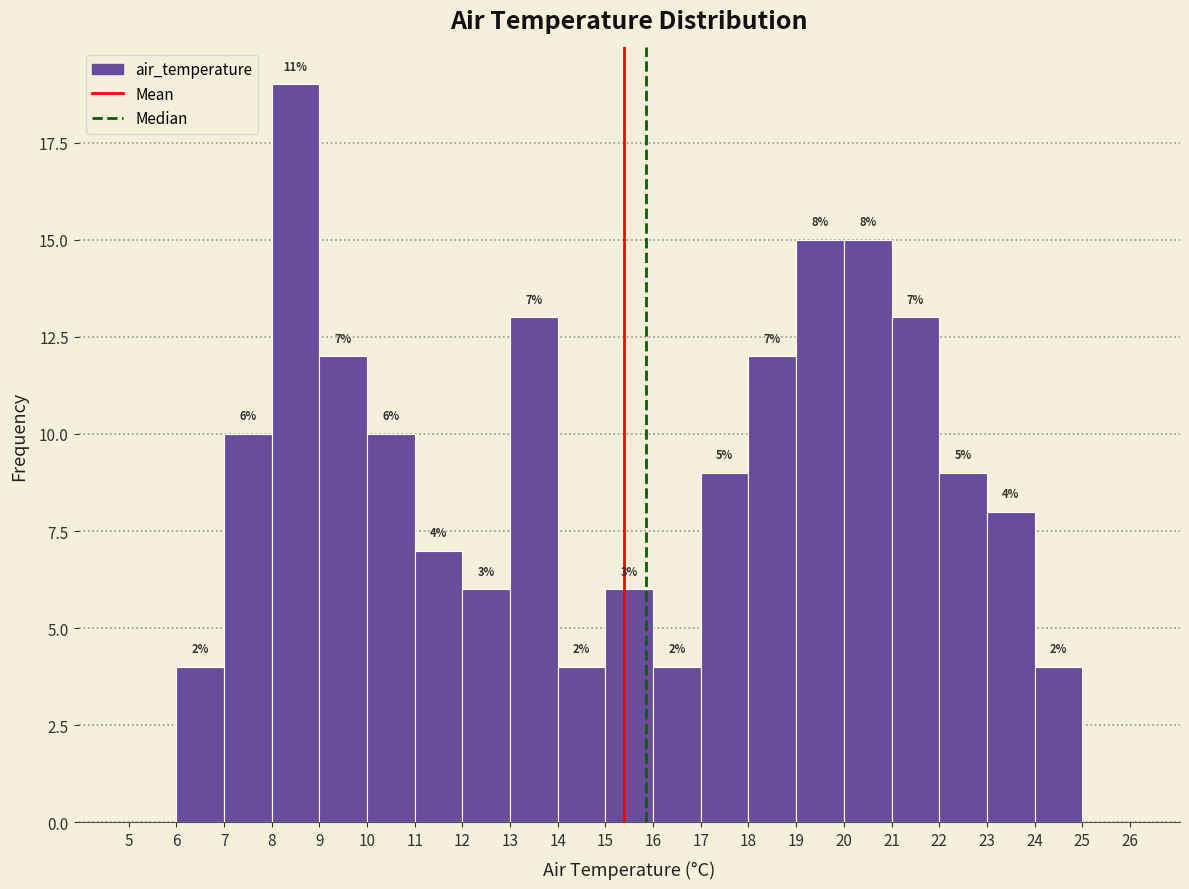

Which range on the x-axis has the tallest bar?

8 to 9